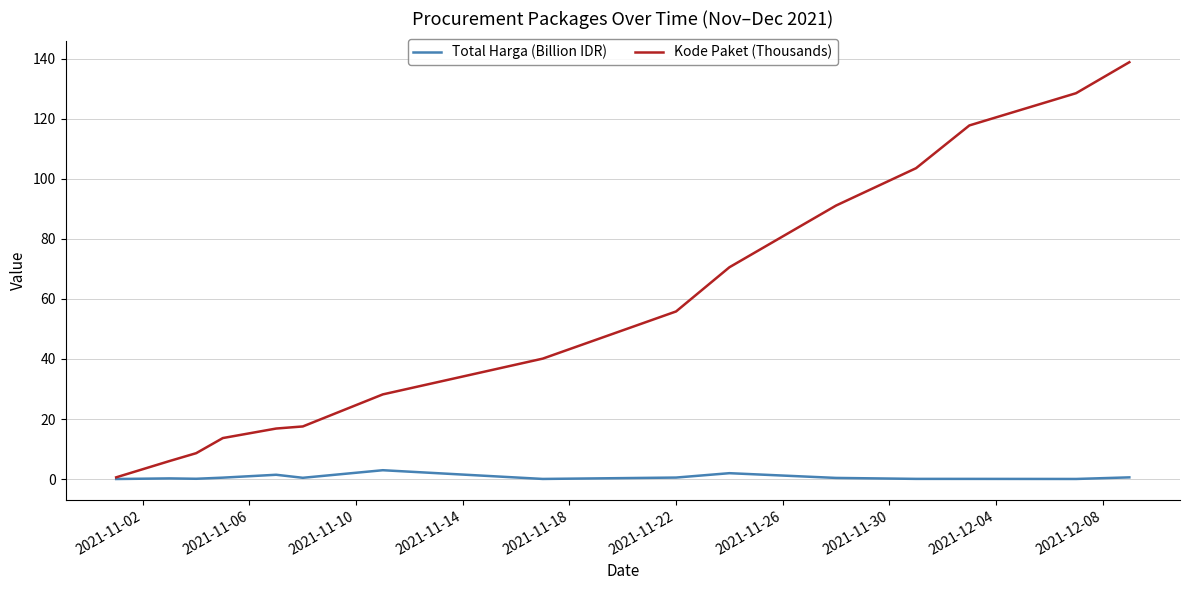

What is the maximum value shown in the chart?

138.8